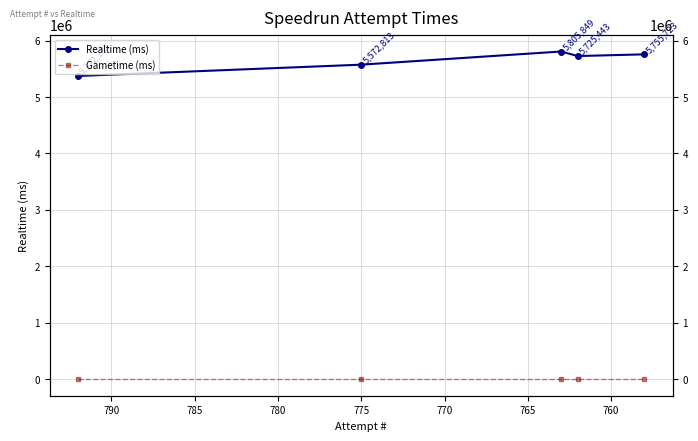

True or false: Gametime (ms) has a value of 0 at 755.

True